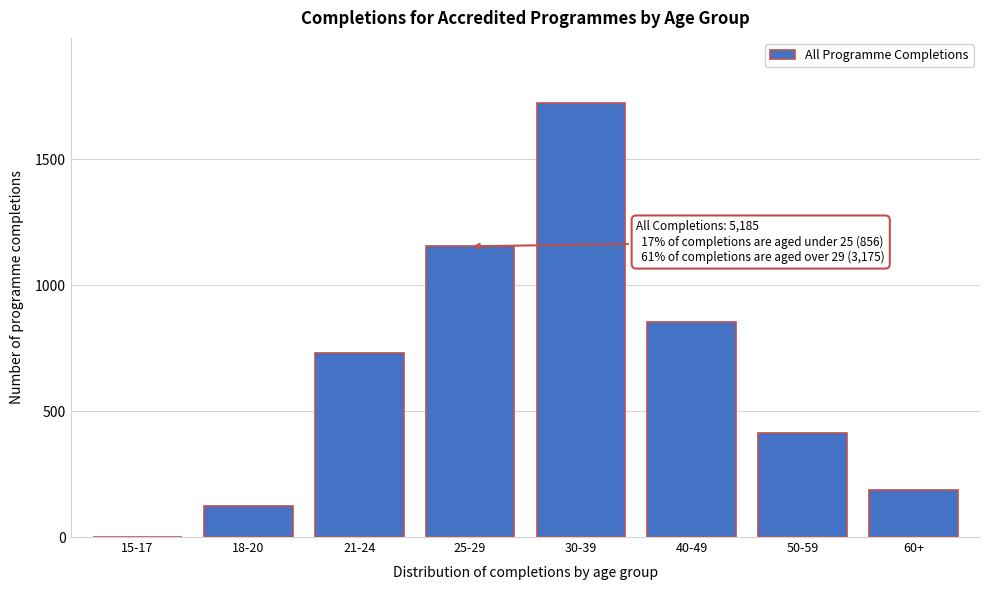

Reading left to right, what are all the values shown in this chart?

15-17=0	18-20=125	21-24=731	25-29=1154	30-39=1723	40-49=854	50-59=413	60+=185